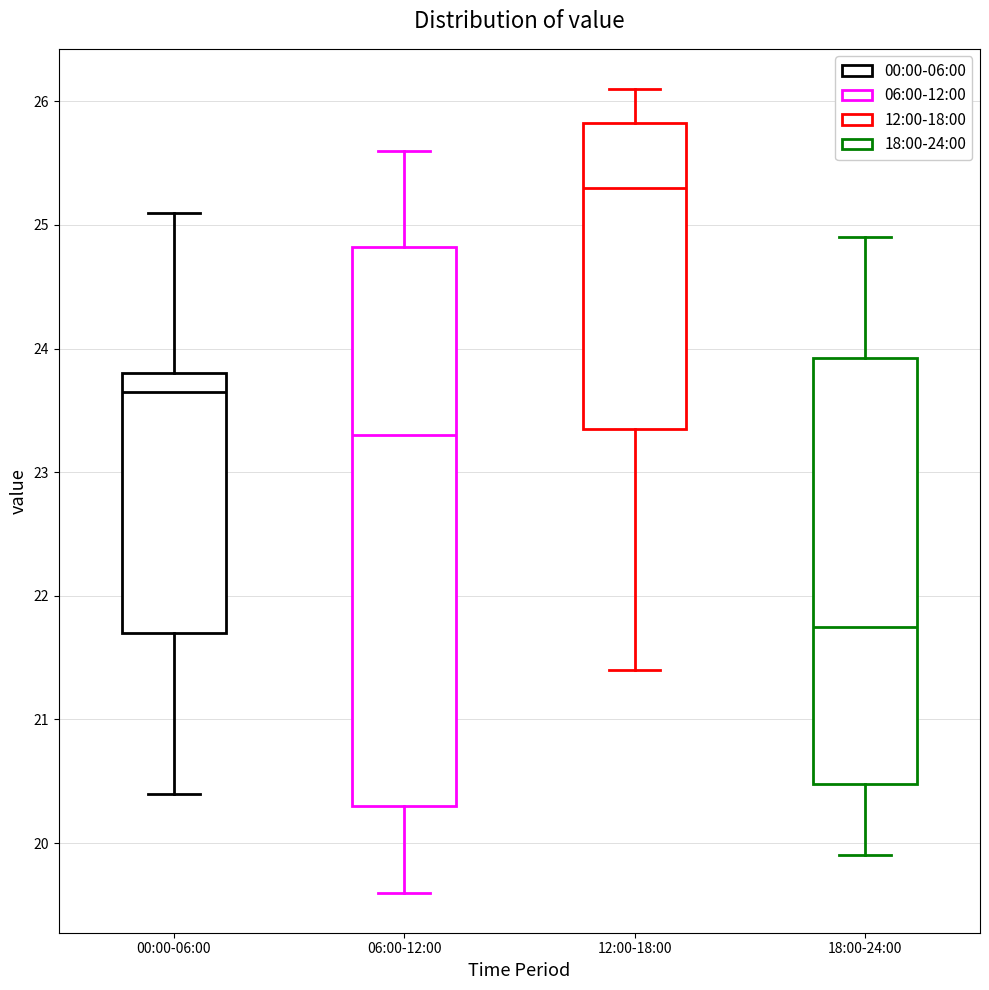

Reading left to right, transcribe this box plot: for each box, give where its median line is, the range the box spans, and where its two whiskers end, as read against the y-axis. The values are not printed on the chart, so give them approximately, as read against the axis.

00:00-06:00: median 23.7, box 21.7 to 23.8, whiskers 20.4 to 25.1
06:00-12:00: median 23.3, box 20.3 to 24.8, whiskers 19.6 to 25.6
12:00-18:00: median 25.3, box 23.4 to 25.8, whiskers 21.4 to 26.1
18:00-24:00: median 21.8, box 20.5 to 23.9, whiskers 19.9 to 24.9